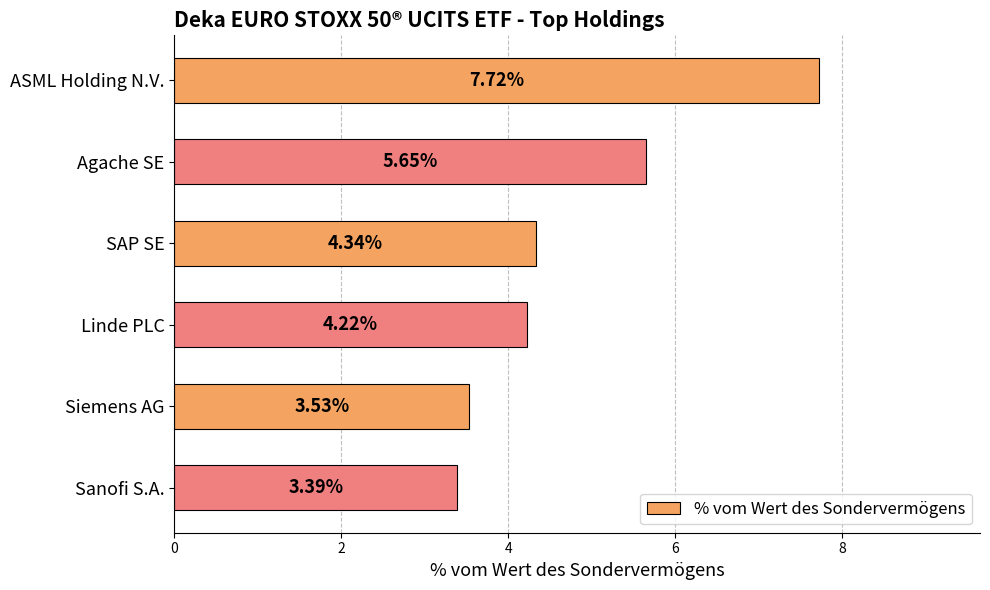

Where is the data nearest to the value 5?

Agache SE